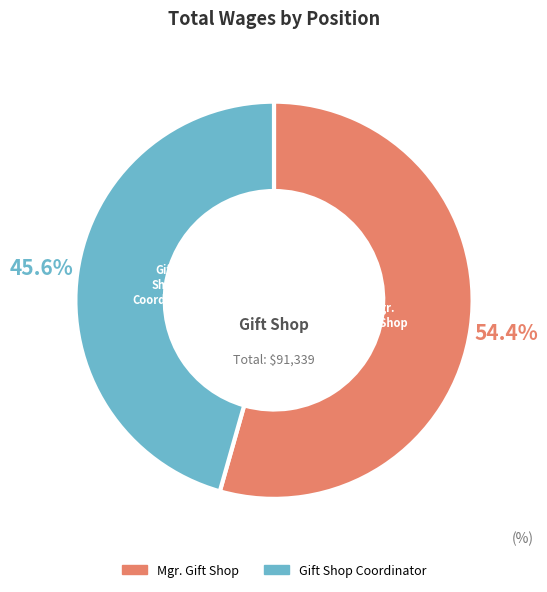

Which category has the smallest portion of the pie?

Gift Shop Coordinator